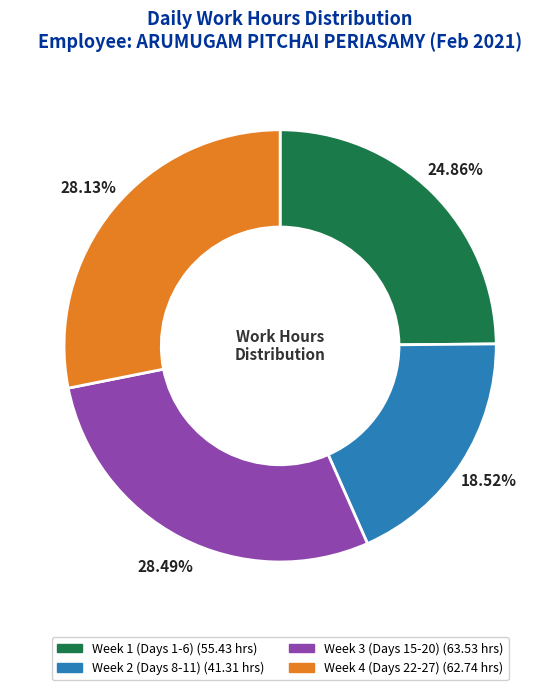

Is there any slice that represents more than half of the pie?

No